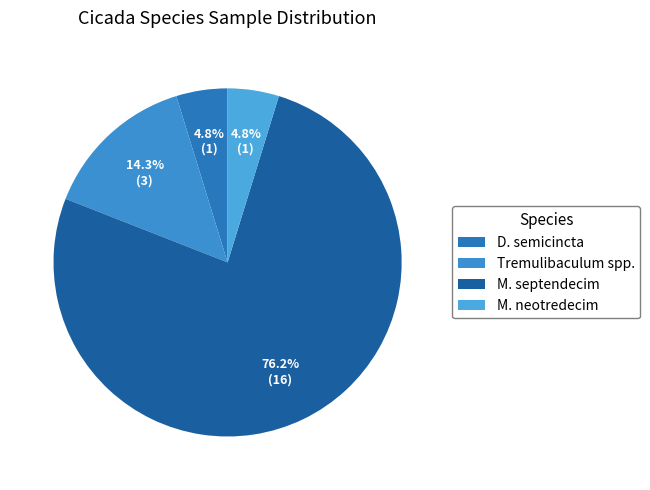

To the nearest percent, what portion does M. neotredecim represent?

5%